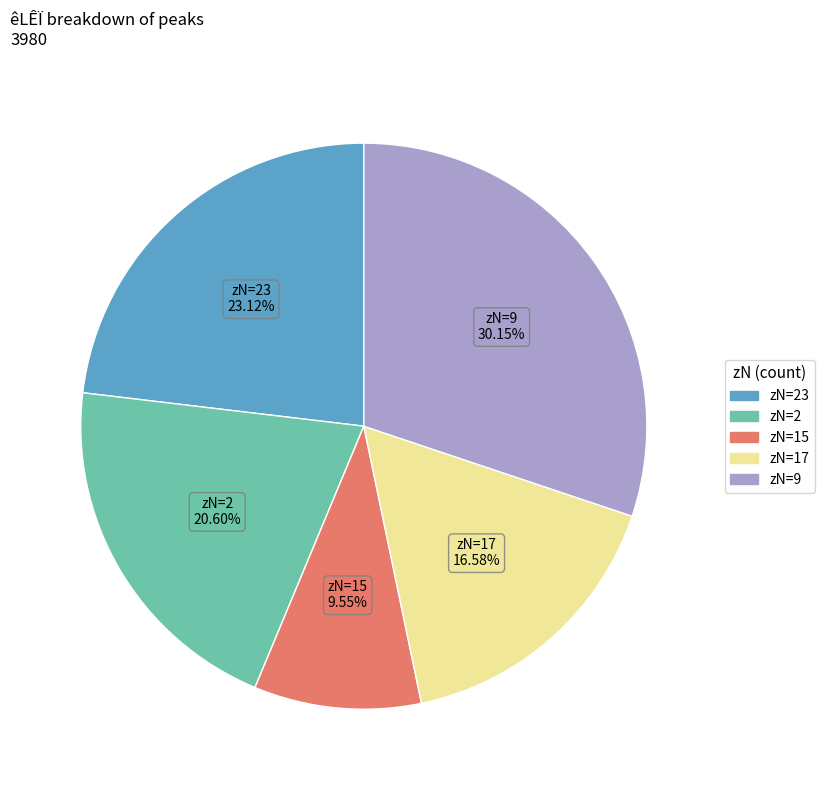

How many slices are in this pie chart?

5